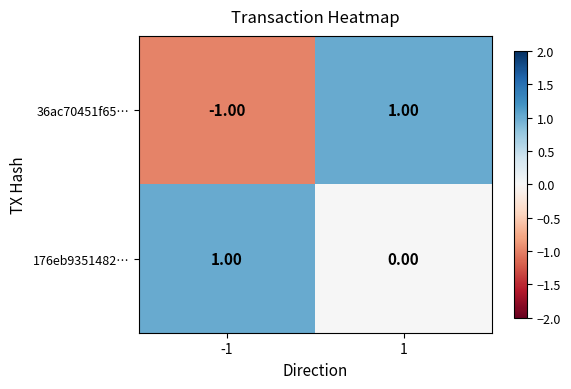

List the series in order of their overall mean, highest first.

176eb9351482…, 36ac70451f65…